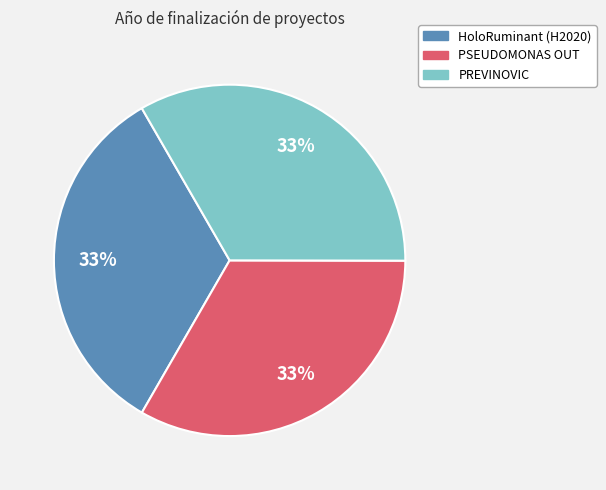

How many slices are in this pie chart?

3